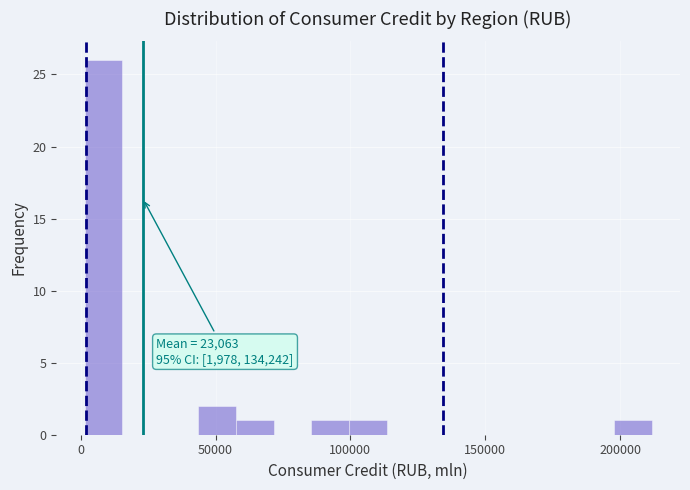

Around what value on the x-axis is the tallest bar? Give the approximate position of its centre, as read against the axis.

10000